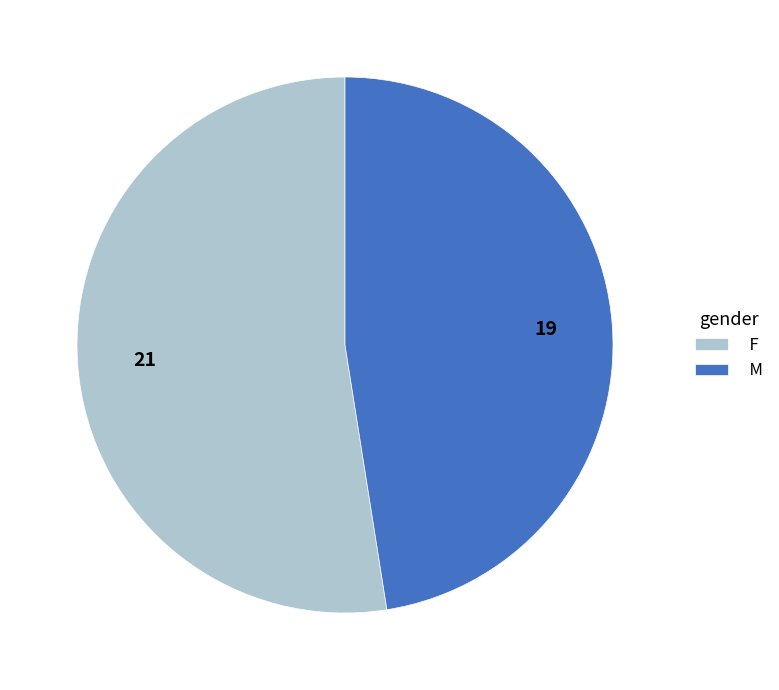

How many slices are in this pie chart?

2